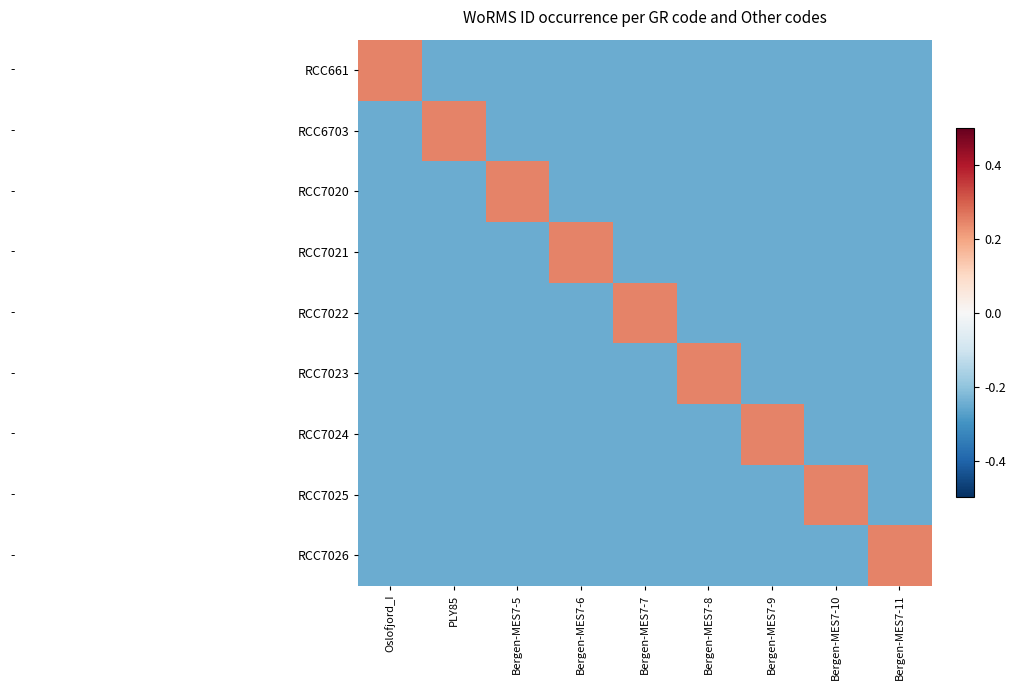

What is the total value across all series at Bergen-MES7-11?

-3.5